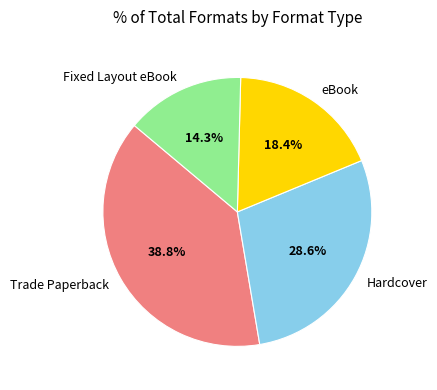

Which category has the biggest portion of the pie?

Trade Paperback